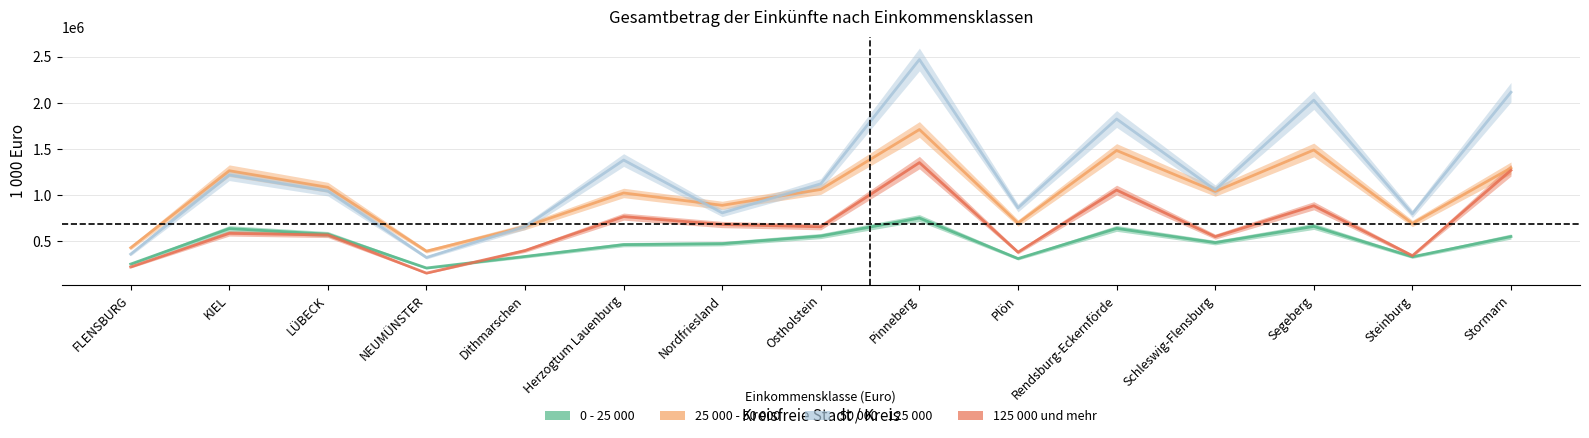

True or false: 50 000 - 125 000 and 125 000 und mehr intersect in this chart.

False